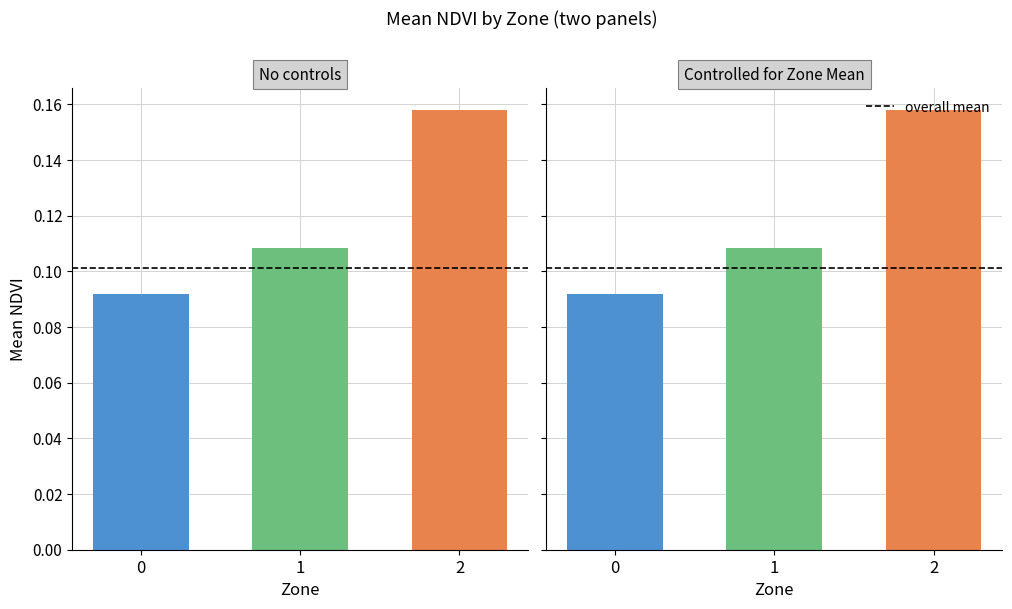

The chart shows a value of 0.0 at 2. True or false?

False